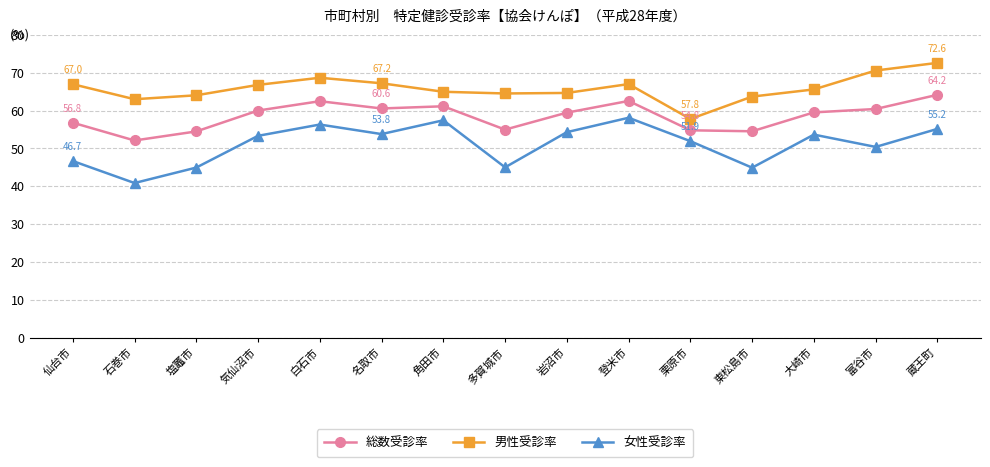

Does the chart display data point markers on the line(s)?

Yes